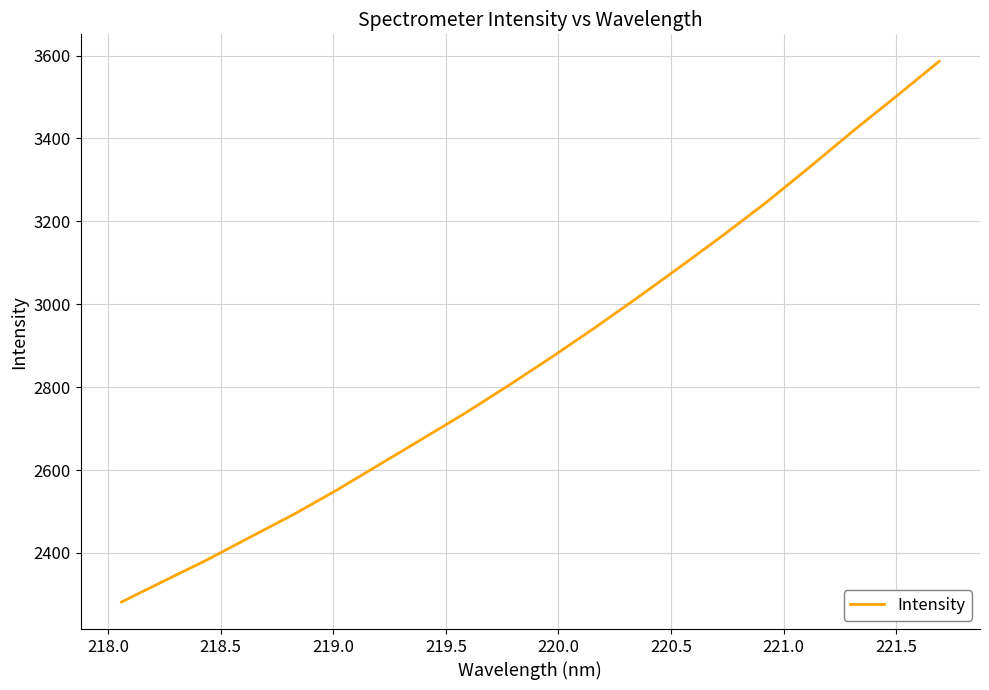

What is the smallest value displayed?

2281.7